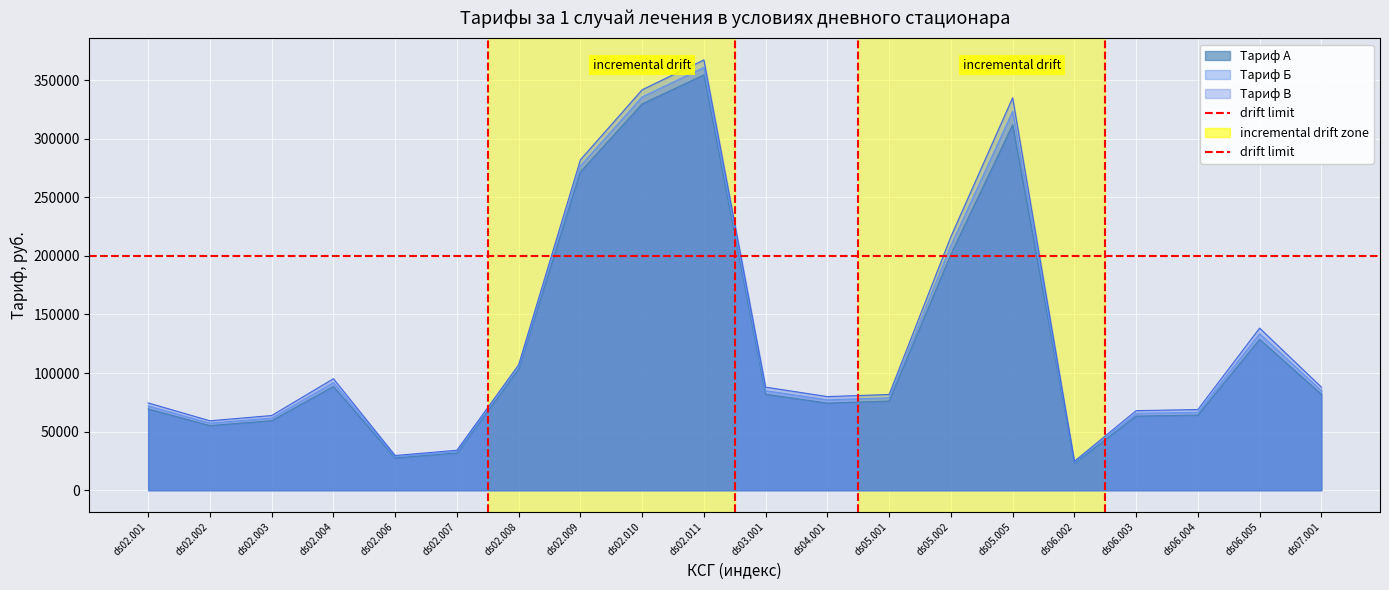

The Тариф В series shows 14308.4 at ds06.002. True or false?

False